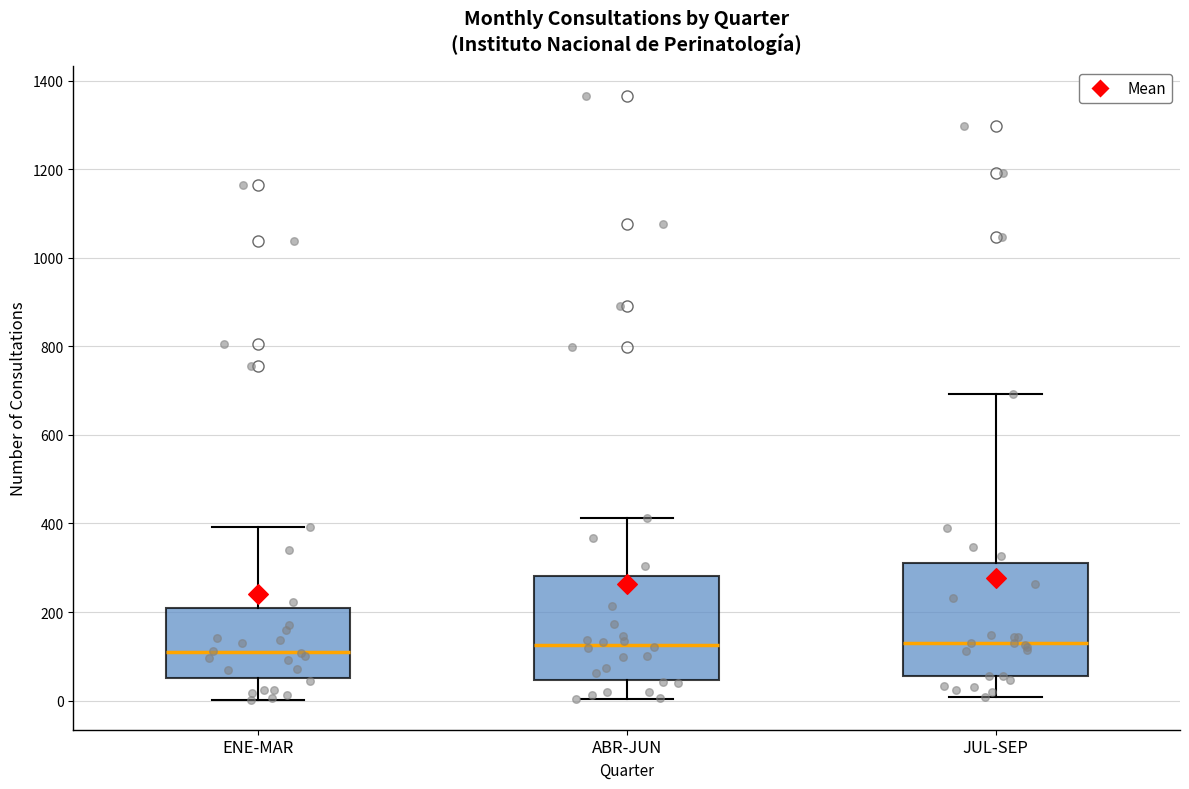

Reading left to right, read every box against the y-axis: the position of its median line, the range the box covers, and the ends of its whiskers. The values are not printed on the chart, so give them approximately, as read against the axis.

ENE-MAR: median 100, box 60 to 200, whiskers 0 to 400
ABR-JUN: median 120, box 40 to 280, whiskers 0 to 420
JUL-SEP: median 140, box 60 to 320, whiskers 0 to 700